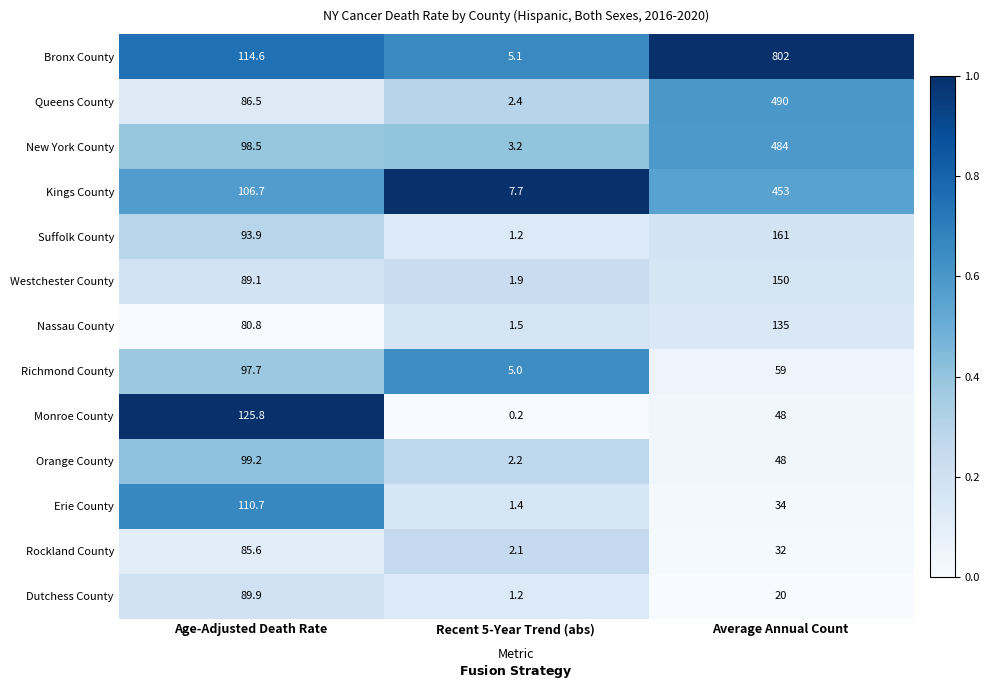

Rank the categories by Richmond County value from lowest to highest.

Recent 5-Year Trend (abs), Average Annual Count, Age-Adjusted Death Rate